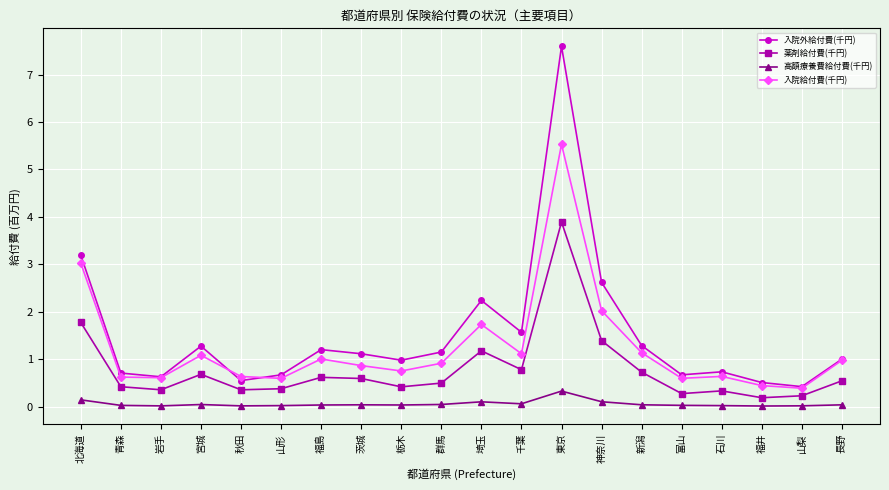

What is the label of the 8th point from the right?

東京